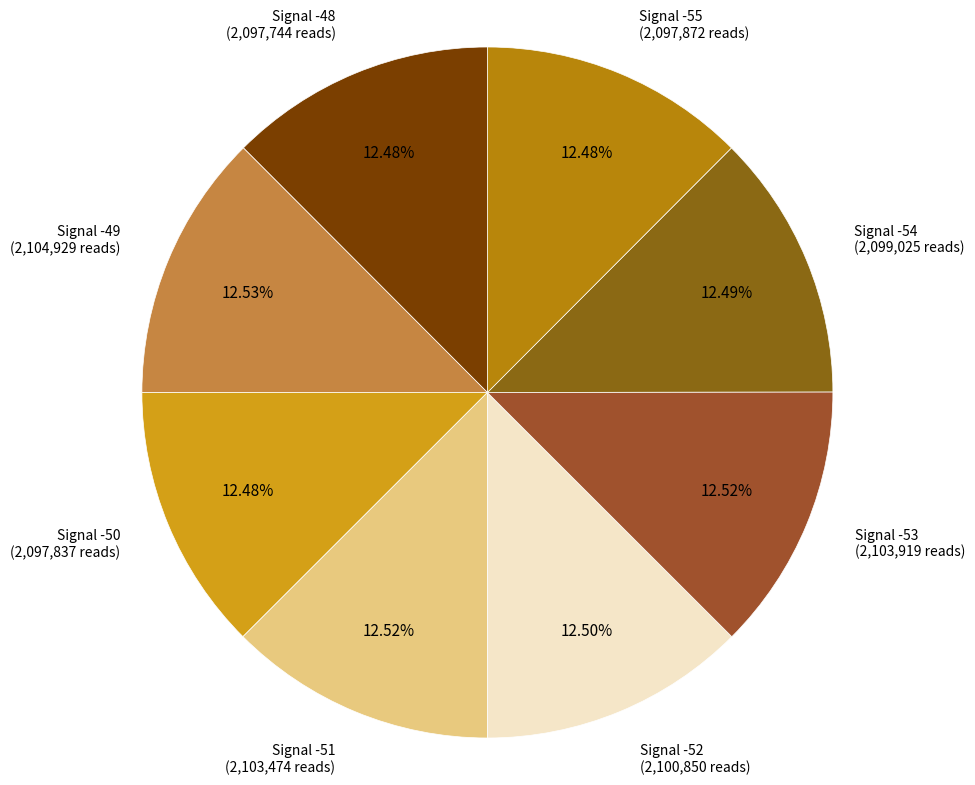

How many slices are in this pie chart?

8